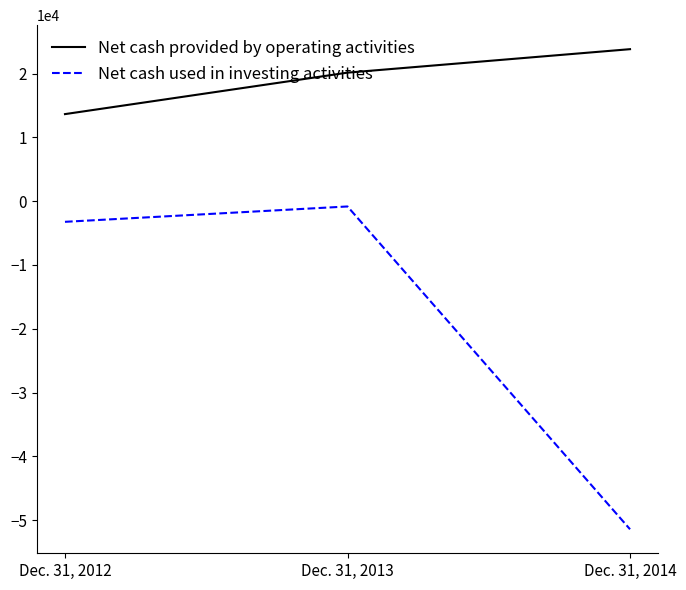

Rank the categories by Net cash used in investing activities value from highest to lowest.

Dec. 31, 2013, Dec. 31, 2012, Dec. 31, 2014